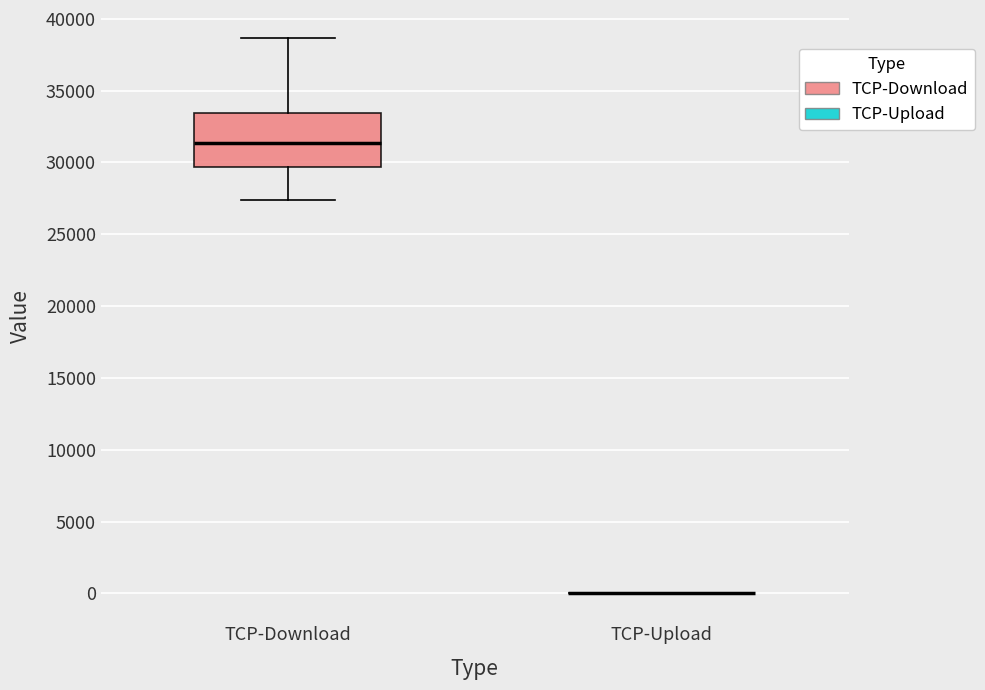

Where does the median line of the box for TCP-Download sit on the y-axis? The values are not printed on the chart, so give them approximately, as read against the axis.

31500